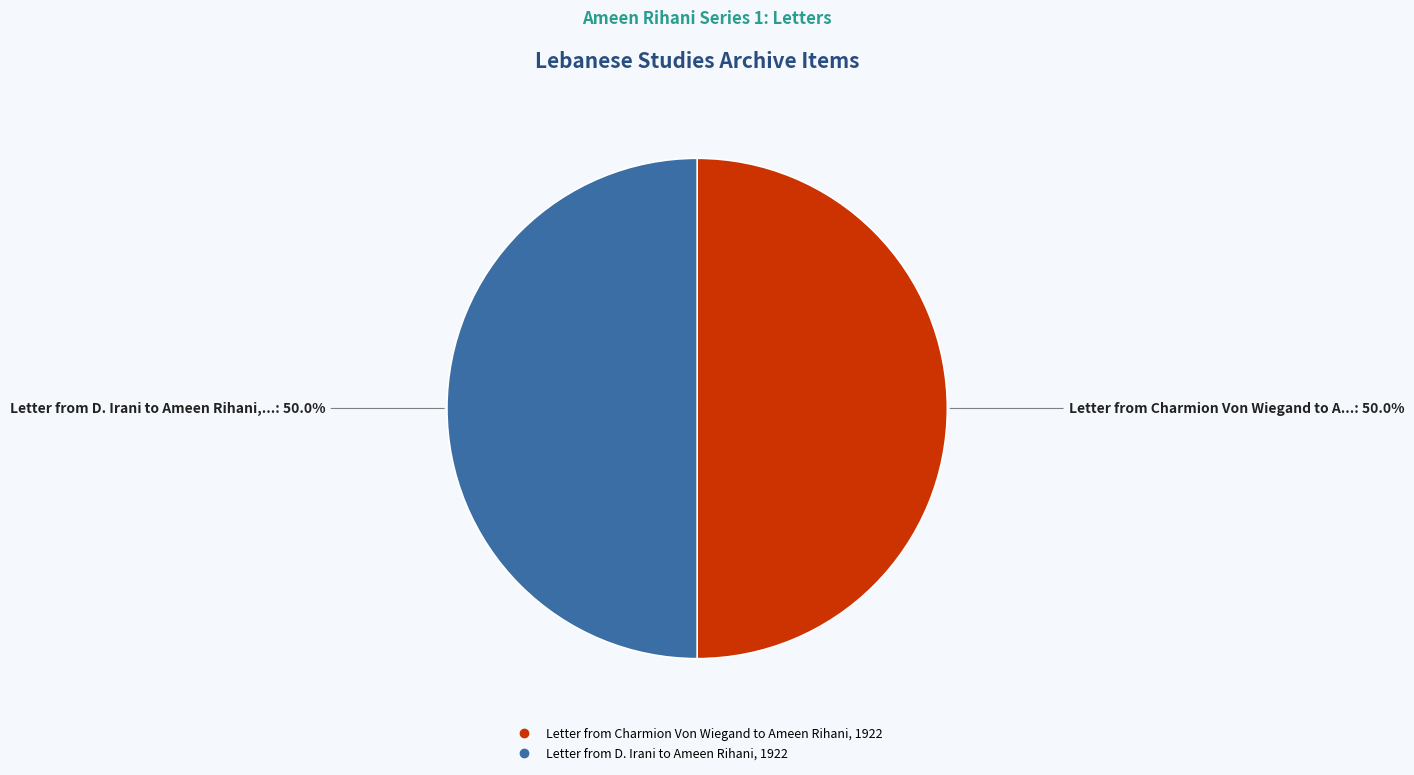

Combined, do Letter from D. Irani to Ameen Rihani, 1922 and Letter from Charmion Von Wiegand to Ameen Rihani, 1922 account for over 50%?

Yes